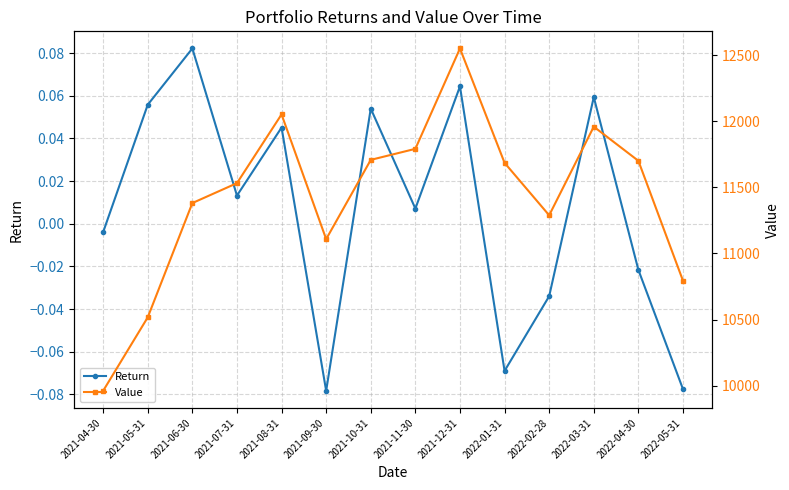

Reading left to right, transcribe all the data shown in this chart.

Return: -0.0	0.1	0.1	0.0	0.0	-0.1	0.1	0.0	0.1	-0.1	-0.0	0.1	-0.0	-0.1
Value: 9960.9	10516.9	11381.2	11531.8	12051.8	11108.2	11707.8	11791.3	12550.6	11685.2	11288.6	11959.0	11700.7	10793.8